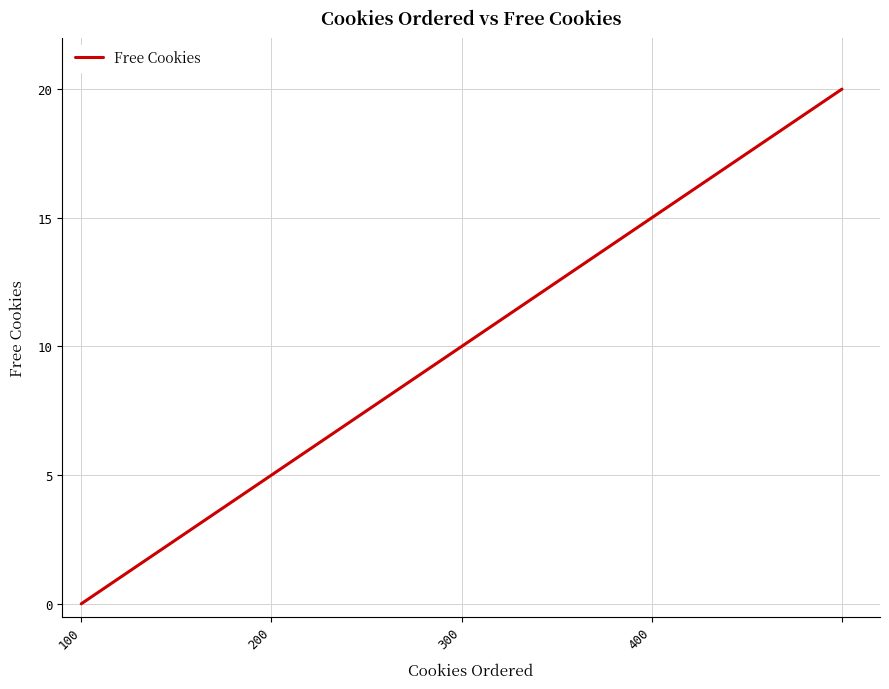

What is the sum of all values?

50